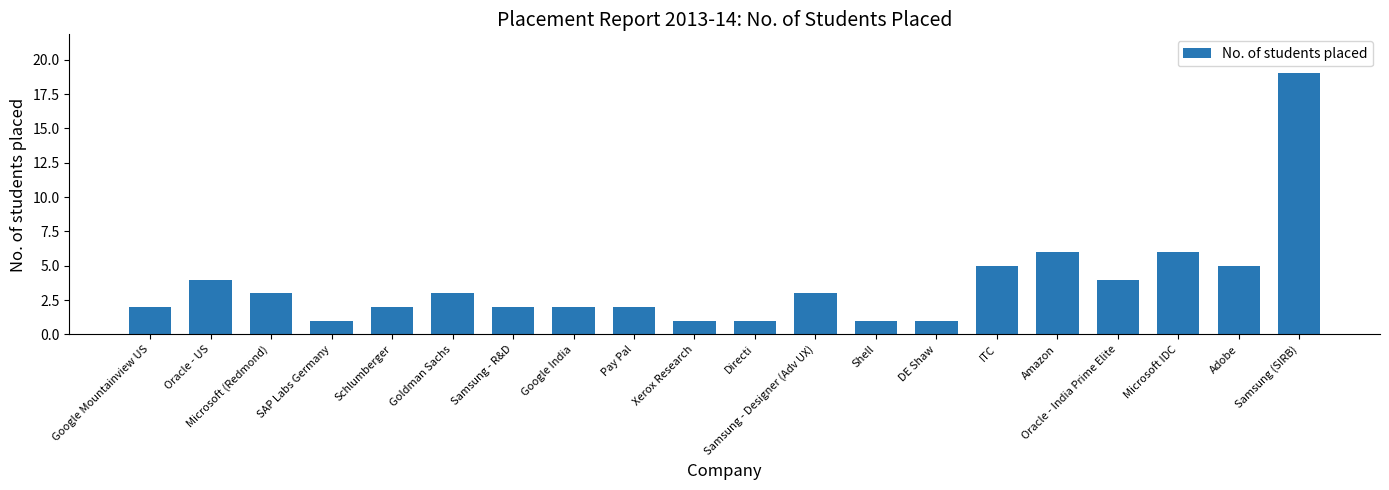

How many categories are shown in the chart?

20